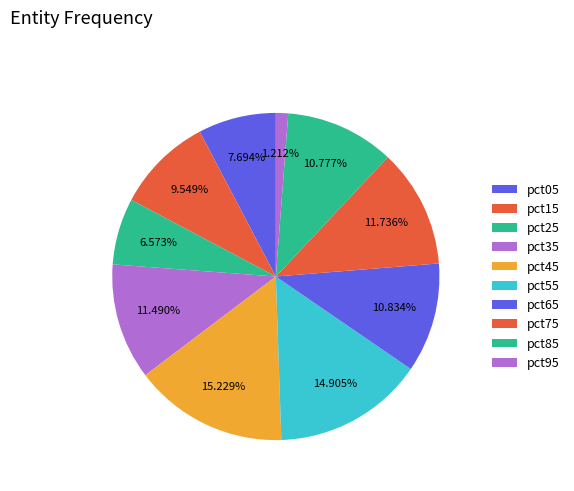

Rank the categories by value from lowest to highest.

pct95, pct25, pct05, pct15, pct85, pct65, pct35, pct75, pct55, pct45